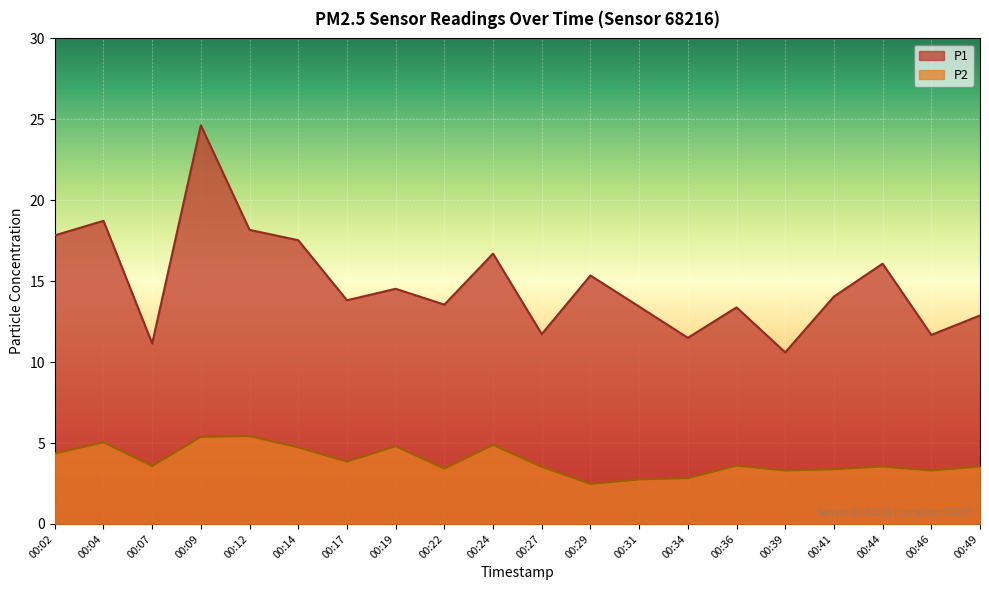

What is the sum of all P1 values?

297.3